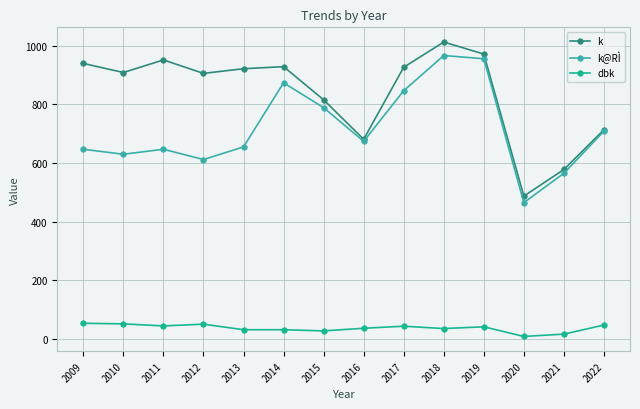

What is the average value of the k series?

839